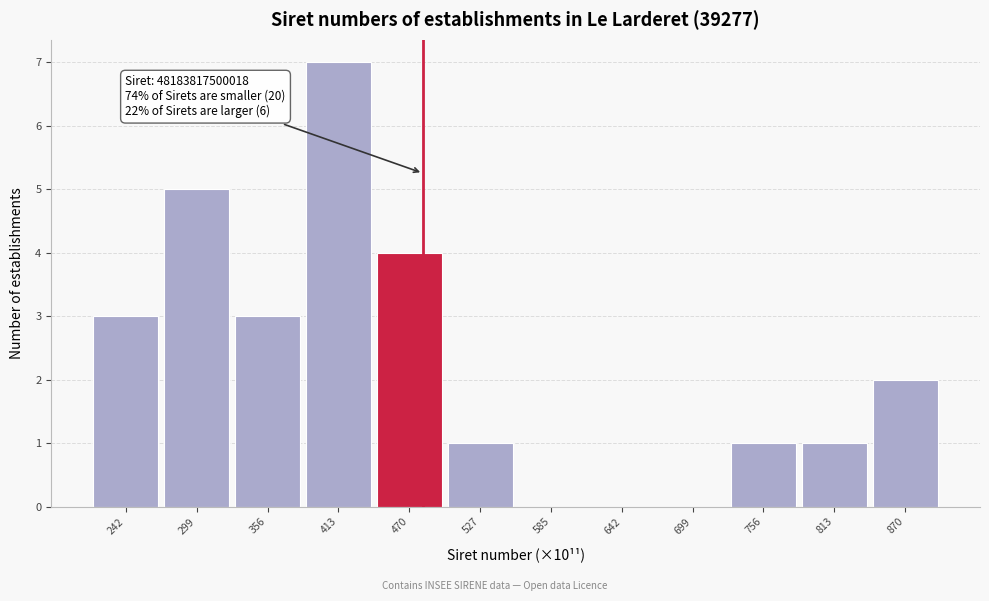

Reading right to left, transcribe all the data shown in this chart.

870=2	813=1	756=1	699=0	642=0	585=0	527=1	470=4	413=7	356=3	299=5	242=3